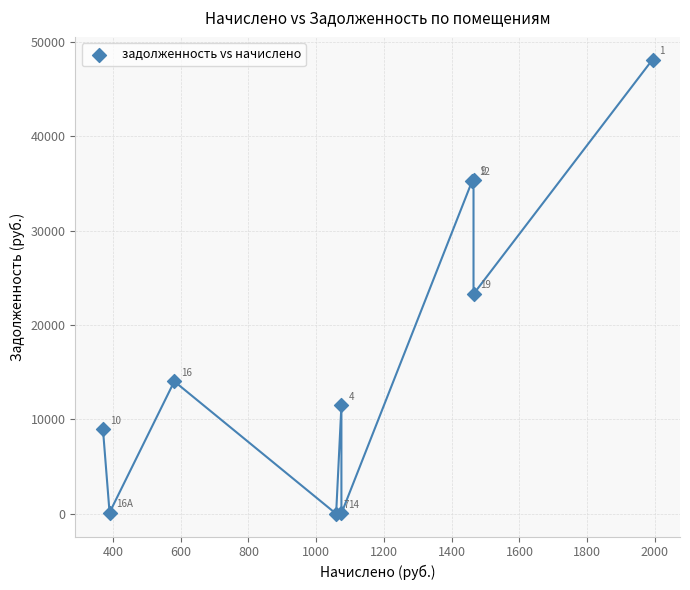

What Y value in the scatter plot is closest to 24061?

23285.2